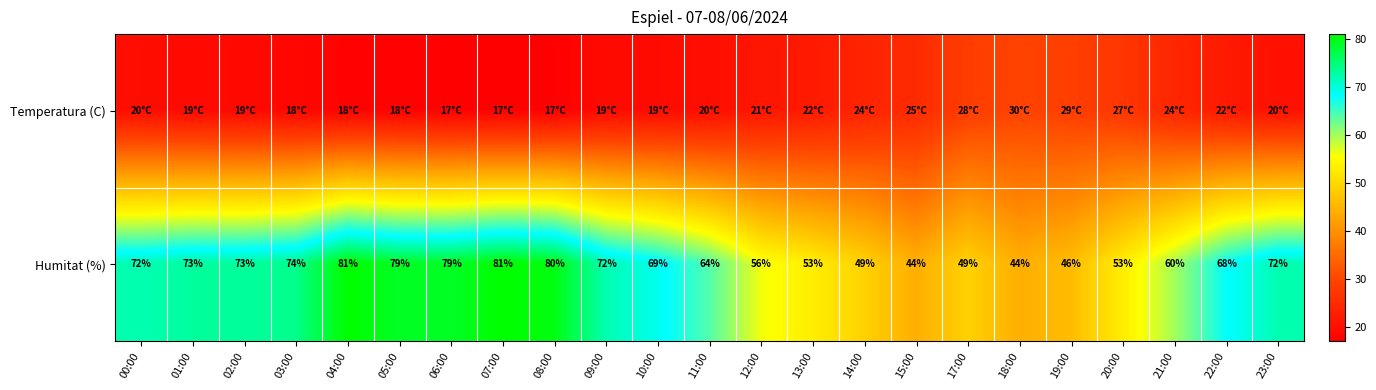

True or false: Humitat (%) has a value of 128.6 at 00:00.

False